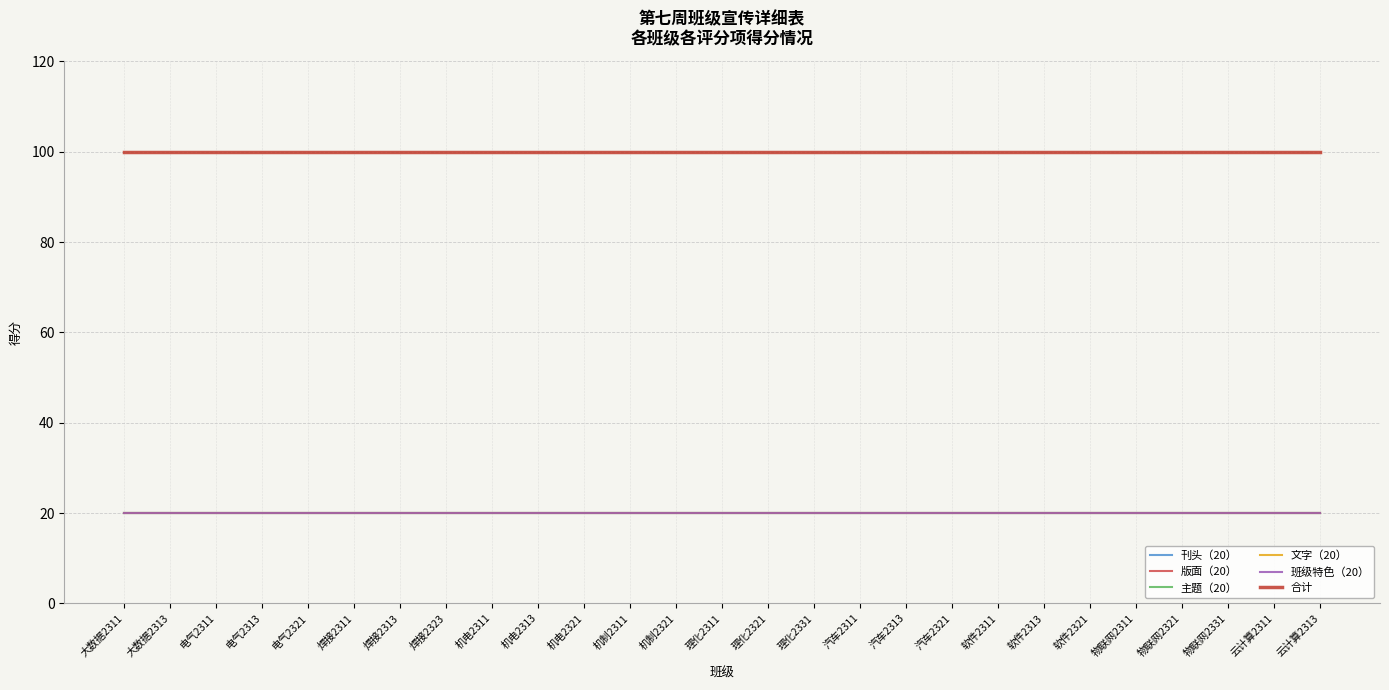

What is the value of the 版面（20） point at the 10th from the left?

20